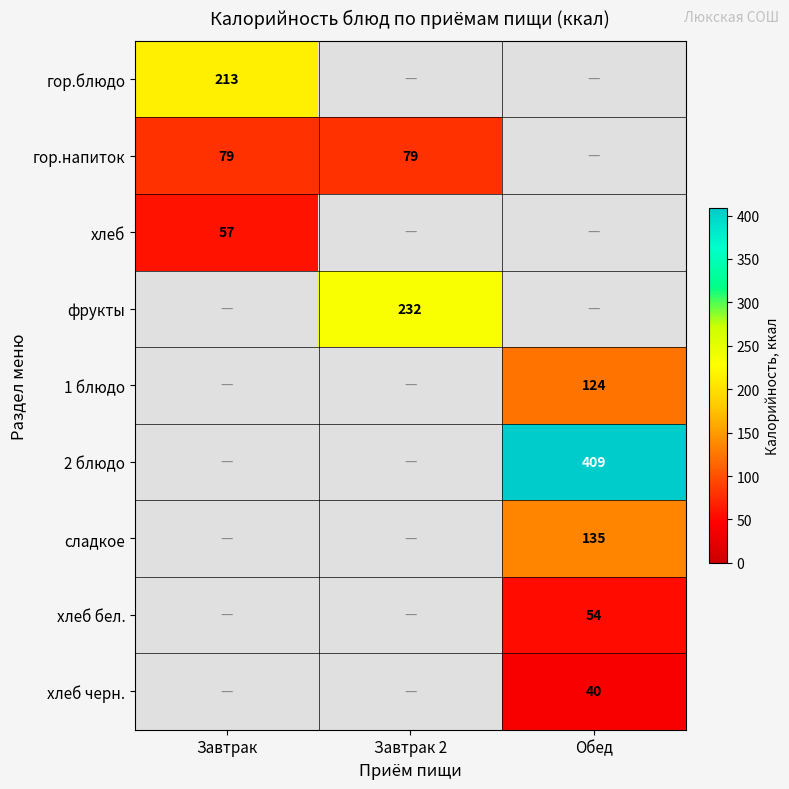

True or false: гор.блюдо has a value of 98 at Завтрак.

False